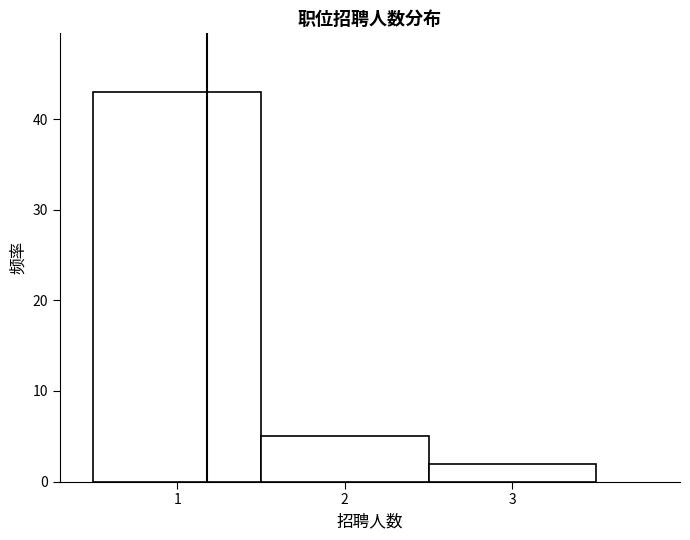

What is the height of the bar covering 0.5 to 1.5 on the x-axis? The values are not printed on the chart, so give them approximately, as read against the axis.

43